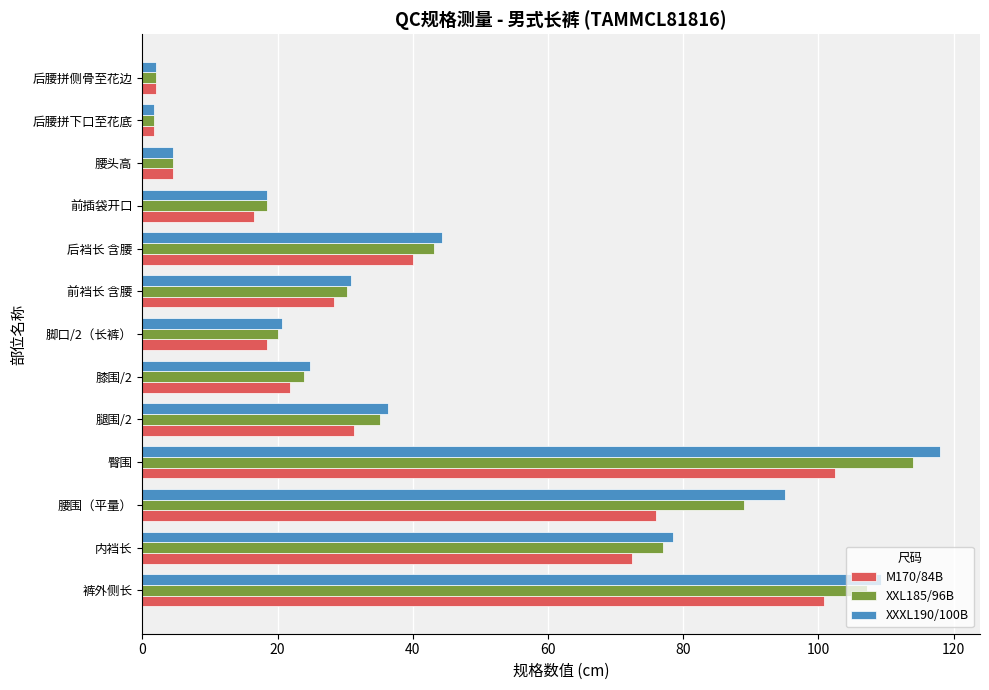

What is the difference between the second highest and minimum values in the XXXL190/100B series?

107.5